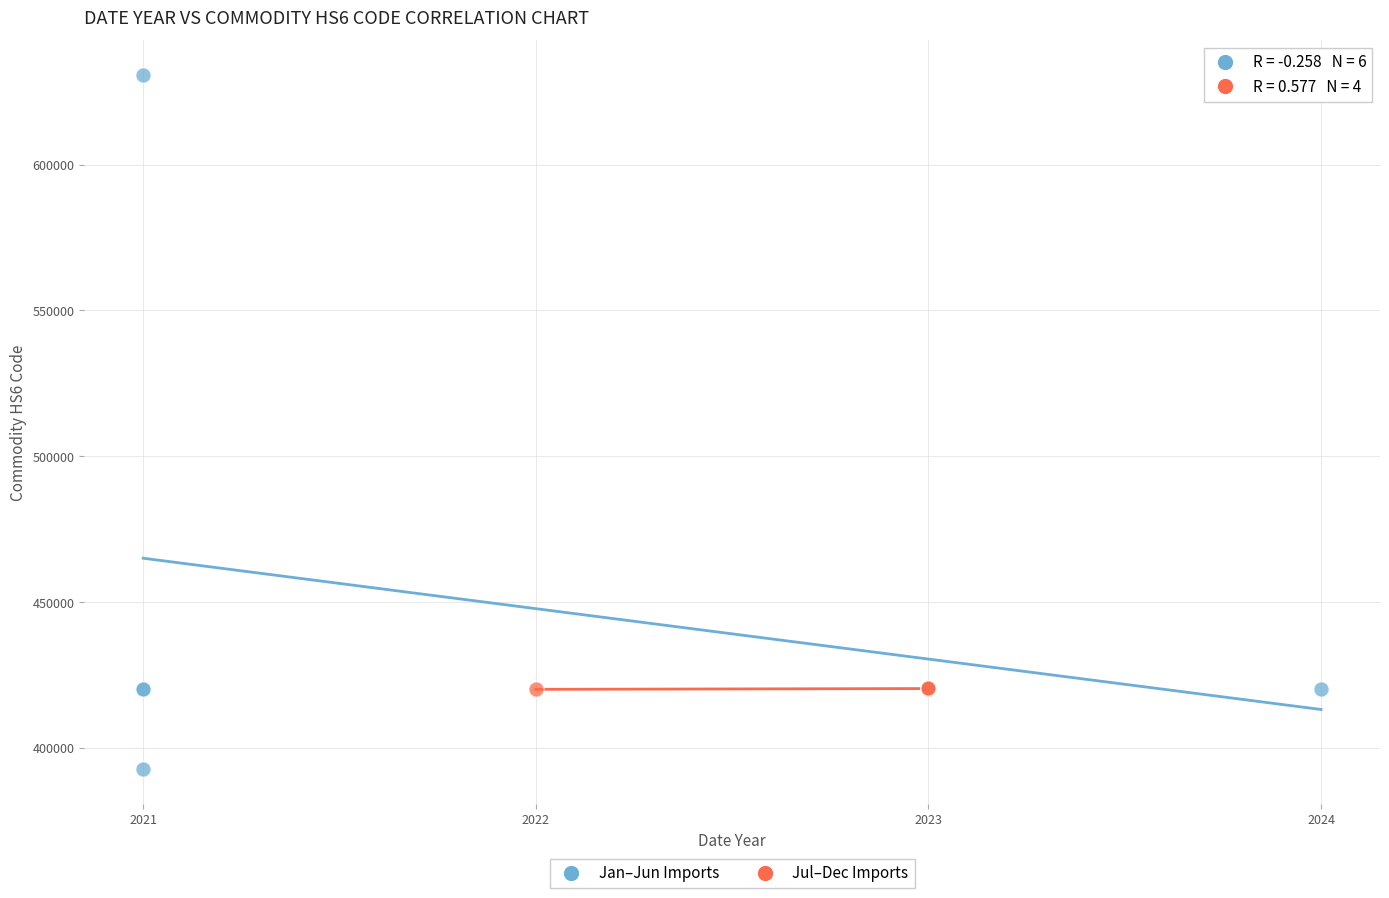

Which series has the widest spread of Y values?

Jan–Jun Imports